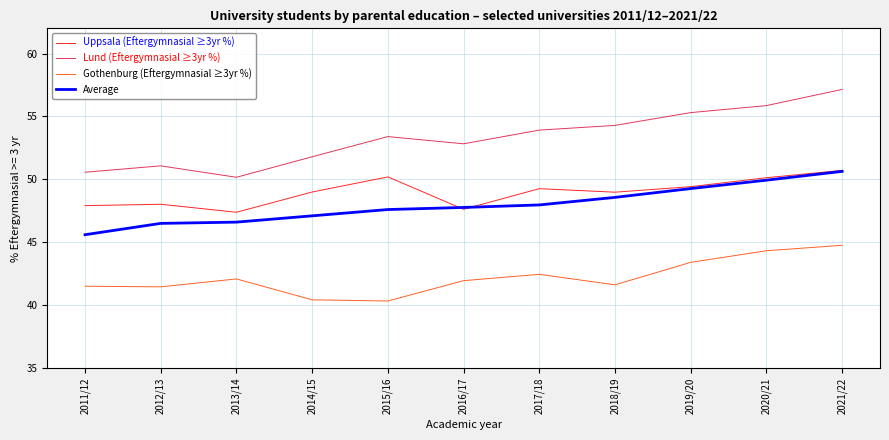

Between 2012/13 and 2020/21, which is larger?

2020/21